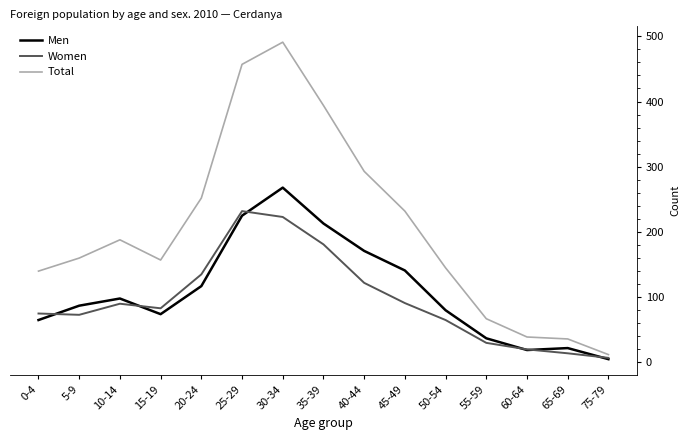

Does the chart have visible grid lines?

No